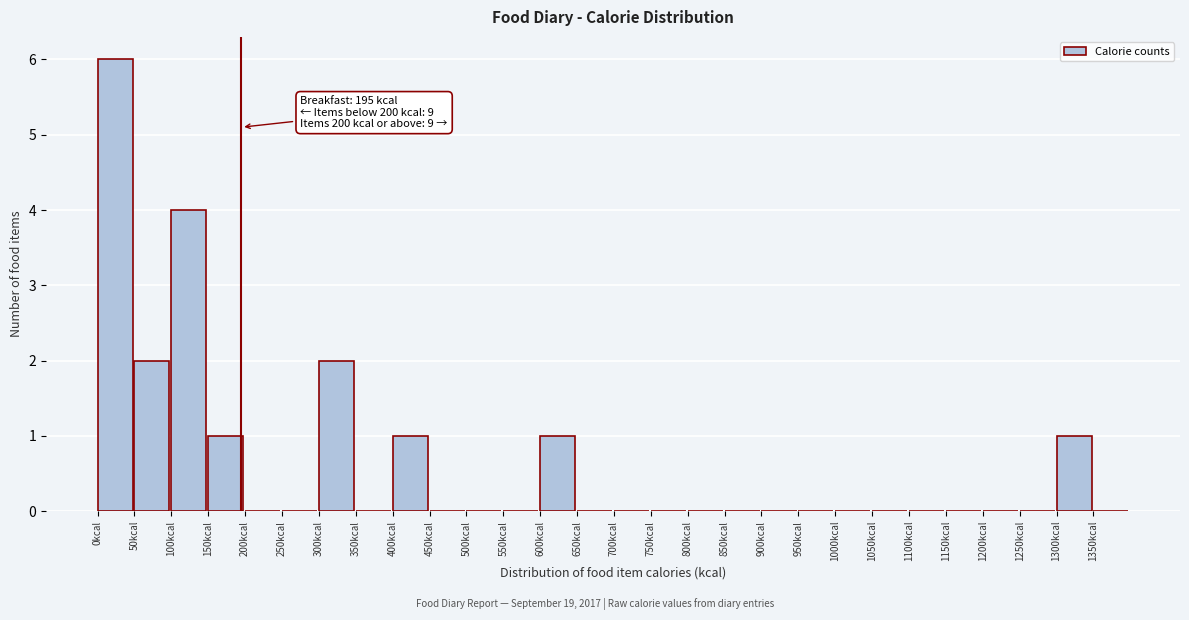

Which range on the x-axis has the tallest bar?

0 to 50